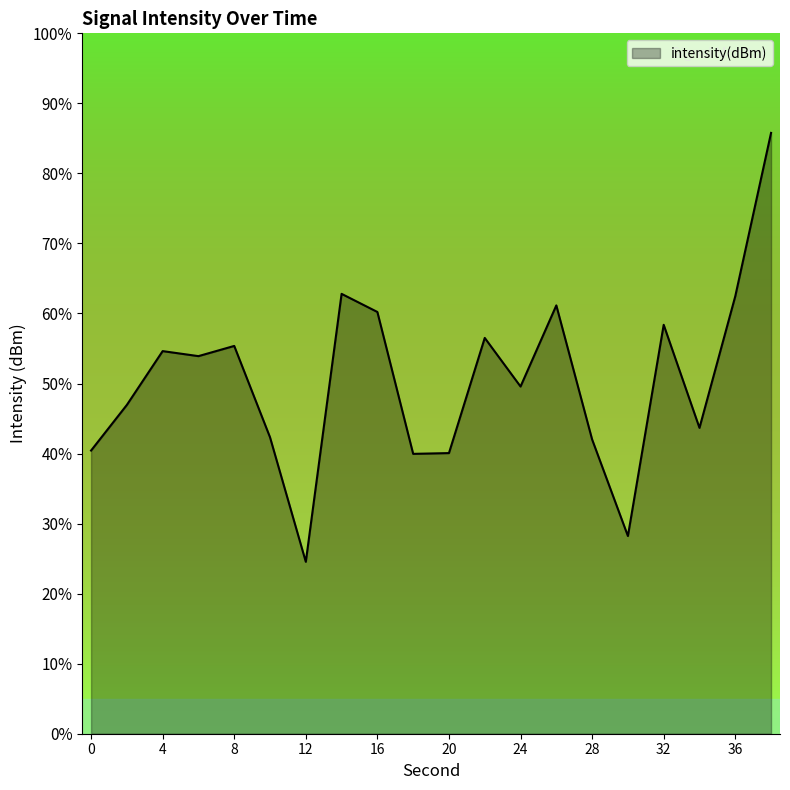

What is the difference between the maximum and minimum values?

61.2